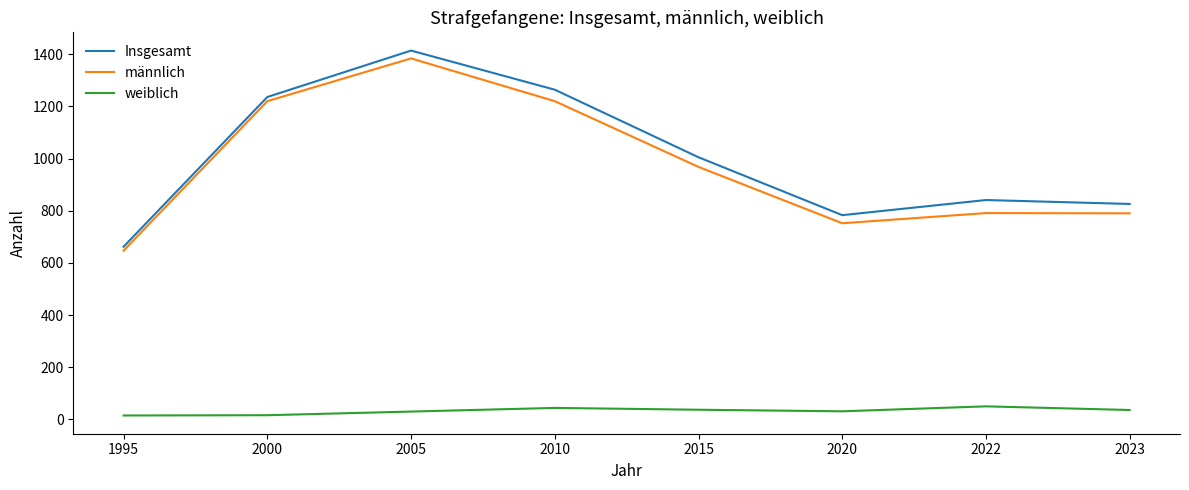

The Insgesamt series shows 841 at 2022. True or false?

True